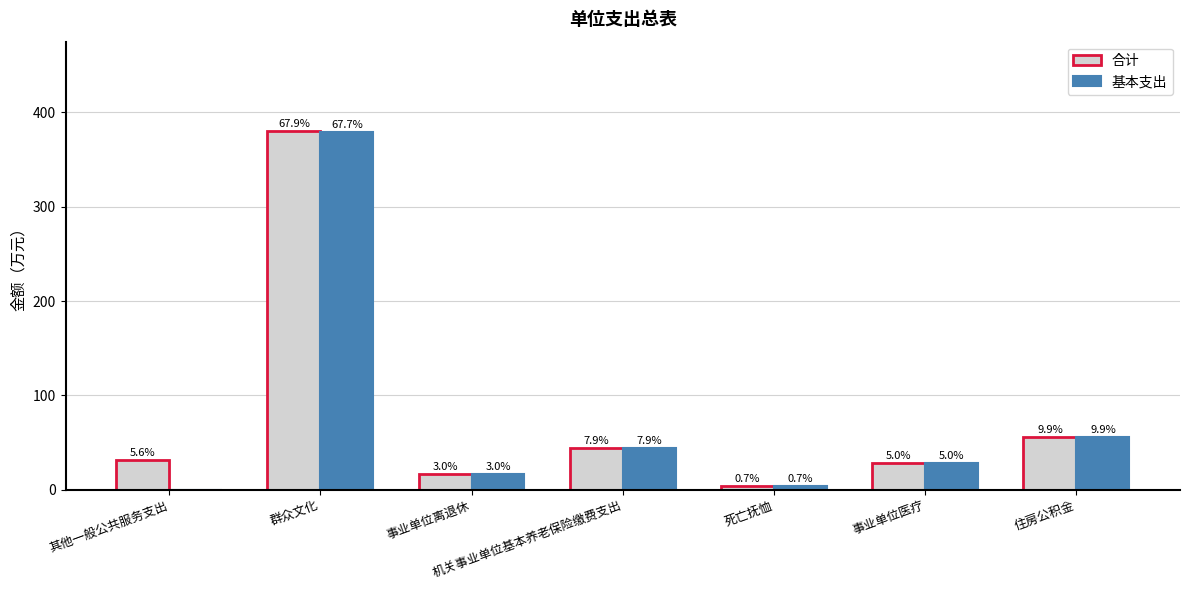

What are all the series names shown in the legend?

合计, 基本支出